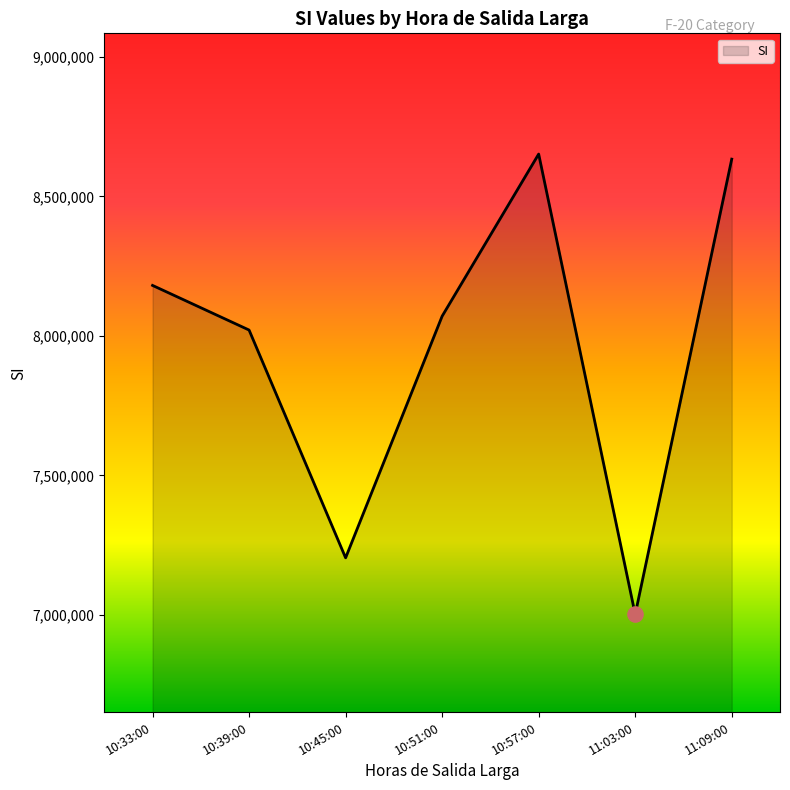

Which has a higher value, 10:57:00 or 10:39:00?

10:57:00